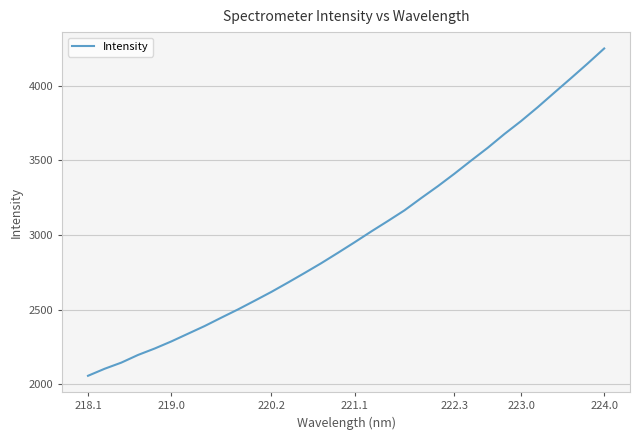

What is the difference between the maximum and minimum values?

2192.5